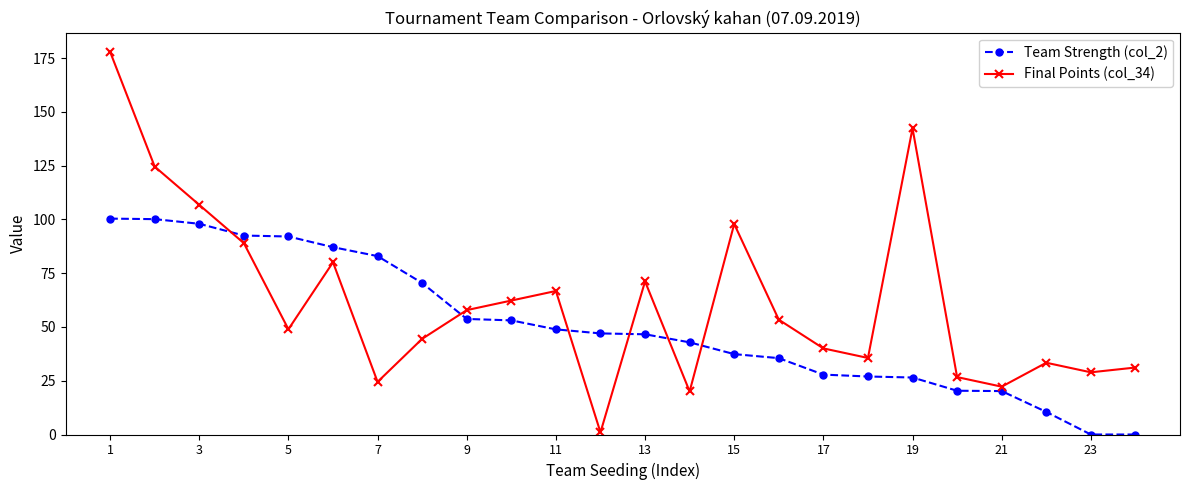

What is the value of the Final Points (col_34) point at the 5th from the left?

48.9